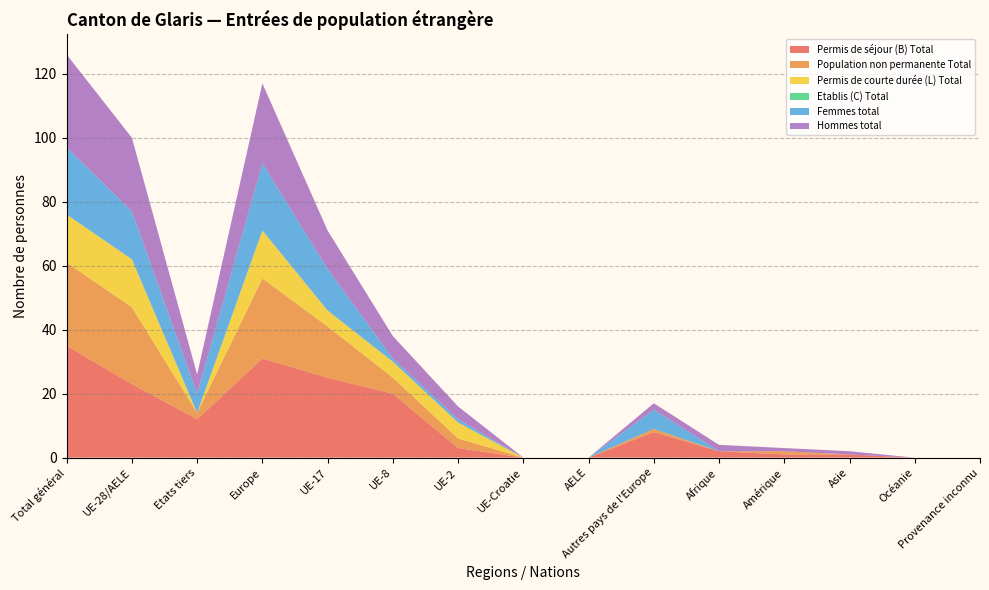

Reading left to right, transcribe all the data shown in this chart.

Permis de séjour (B) Total: Total général=35	UE-28/AELE=23	Etats tiers=12	Europe=31	UE-17=25	UE-8=20	UE-2=3	UE-Croatie=0	AELE=0	Autres pays de l'Europe=8	Afrique=2	Amérique=1	Asie=1	Océanie=0	Provenance inconnu=0
Population non permanente Total: Total général=26	UE-28/AELE=24	Etats tiers=2	Europe=25	UE-17=16	UE-8=5	UE-2=3	UE-Croatie=0	AELE=0	Autres pays de l'Europe=1	Afrique=0	Amérique=1	Asie=0	Océanie=0	Provenance inconnu=0
Permis de courte durée (L) Total: Total général=15	UE-28/AELE=15	Etats tiers=0	Europe=15	UE-17=5	UE-8=5	UE-2=5	UE-Croatie=0	AELE=0	Autres pays de l'Europe=0	Afrique=0	Amérique=0	Asie=0	Océanie=0	Provenance inconnu=0
Etablis (C) Total: Total général=0	UE-28/AELE=0	Etats tiers=0	Europe=0	UE-17=0	UE-8=0	UE-2=0	UE-Croatie=0	AELE=0	Autres pays de l'Europe=0	Afrique=0	Amérique=0	Asie=0	Océanie=0	Provenance inconnu=0
Femmes total: Total général=21	UE-28/AELE=15	Etats tiers=6	Europe=21	UE-17=13	UE-8=1	UE-2=1	UE-Croatie=0	AELE=0	Autres pays de l'Europe=6	Afrique=0	Amérique=0	Asie=0	Océanie=0	Provenance inconnu=0
Hommes total: Total général=29	UE-28/AELE=23	Etats tiers=6	Europe=25	UE-17=12	UE-8=7	UE-2=4	UE-Croatie=0	AELE=0	Autres pays de l'Europe=2	Afrique=2	Amérique=1	Asie=1	Océanie=0	Provenance inconnu=0